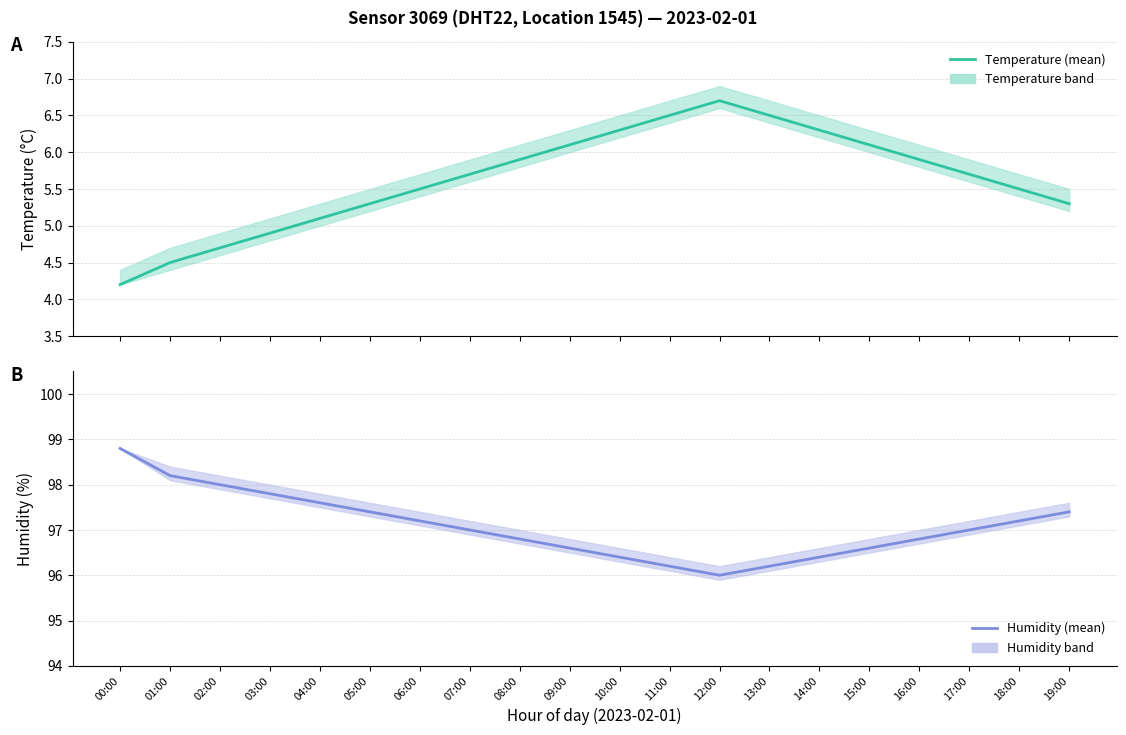

The temperature series shows 6.1 at 09:00. True or false?

True